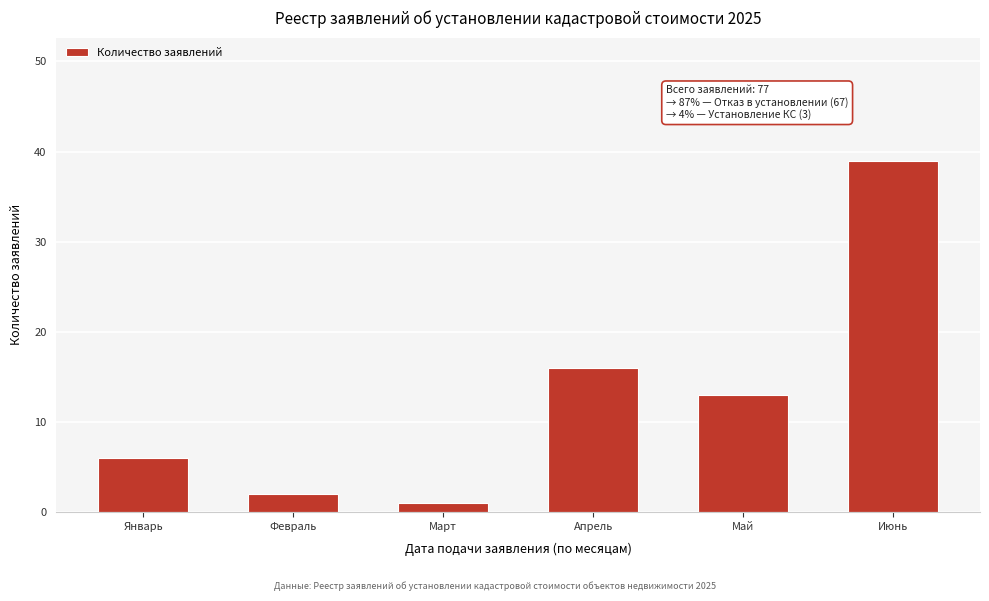

Reading left to right, extract all data points from this chart.

6	2	1	16	13	39